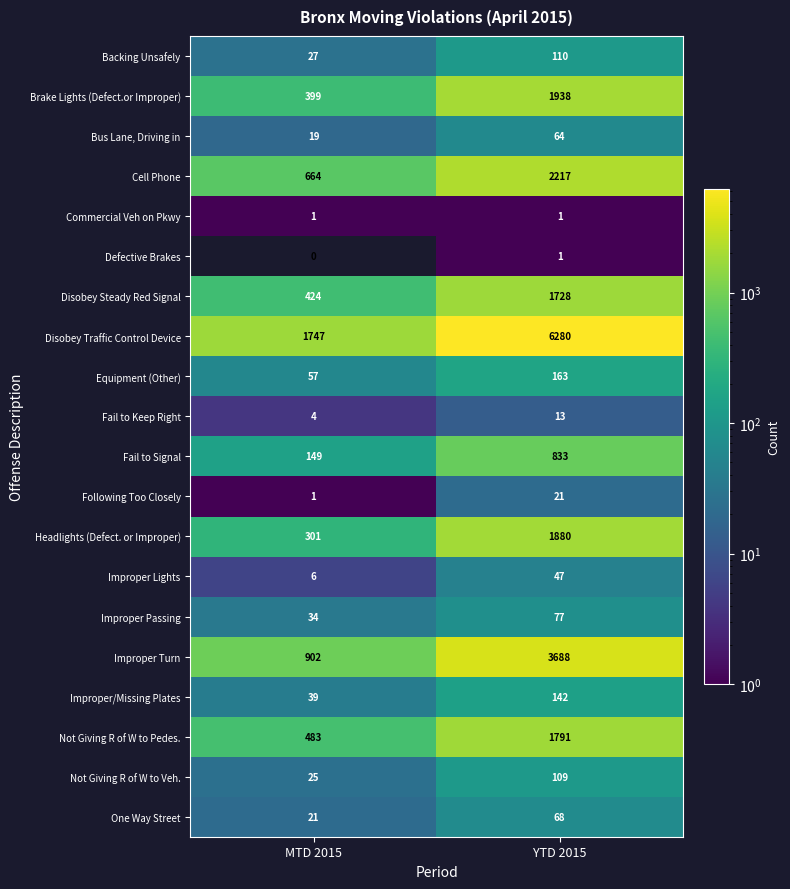

What is the total value across all series at MTD 2015?

5303